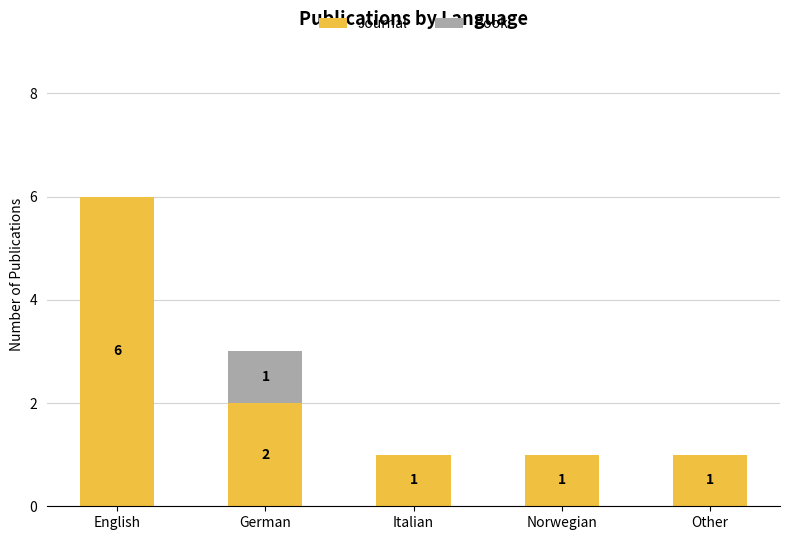

At which label does Journal reach its peak?

English